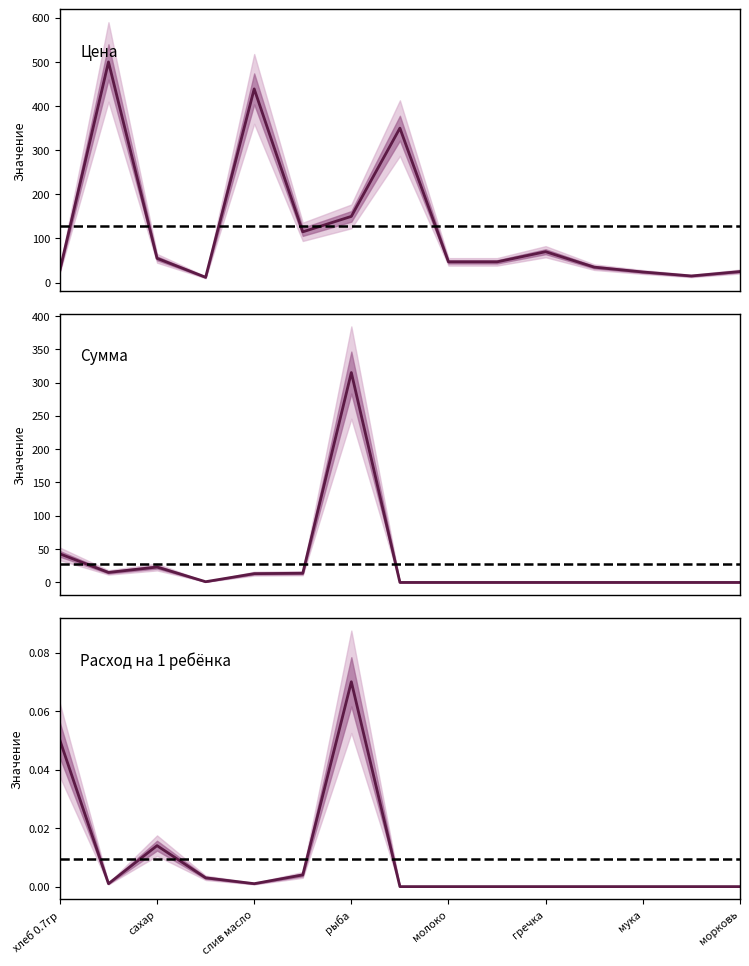

Reading left to right, transcribe all the data shown in this chart.

Цена: 28.6	500.0	55.0	12.0	438.9	115.0	150.0	350.0	47.0	47.0	70.0	35.0	24.0	15.0	25.0
Сумма: 42.9	15.0	23.1	1.1	13.2	13.8	315.0	0.0	0.0	0.0	0.0	0.0	0.0	0.0	0.0
Расход на 1 ребёнка: 0.1	0.0	0.0	0.0	0.0	0.0	0.1	0.0	0.0	0.0	0.0	0.0	0.0	0.0	0.0